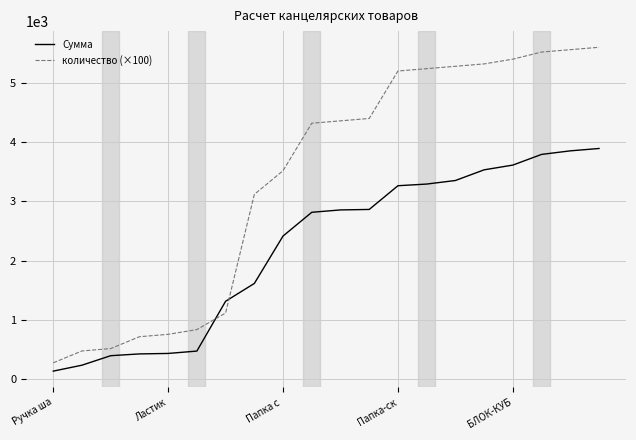

What is the maximum value shown in the chart?

5600